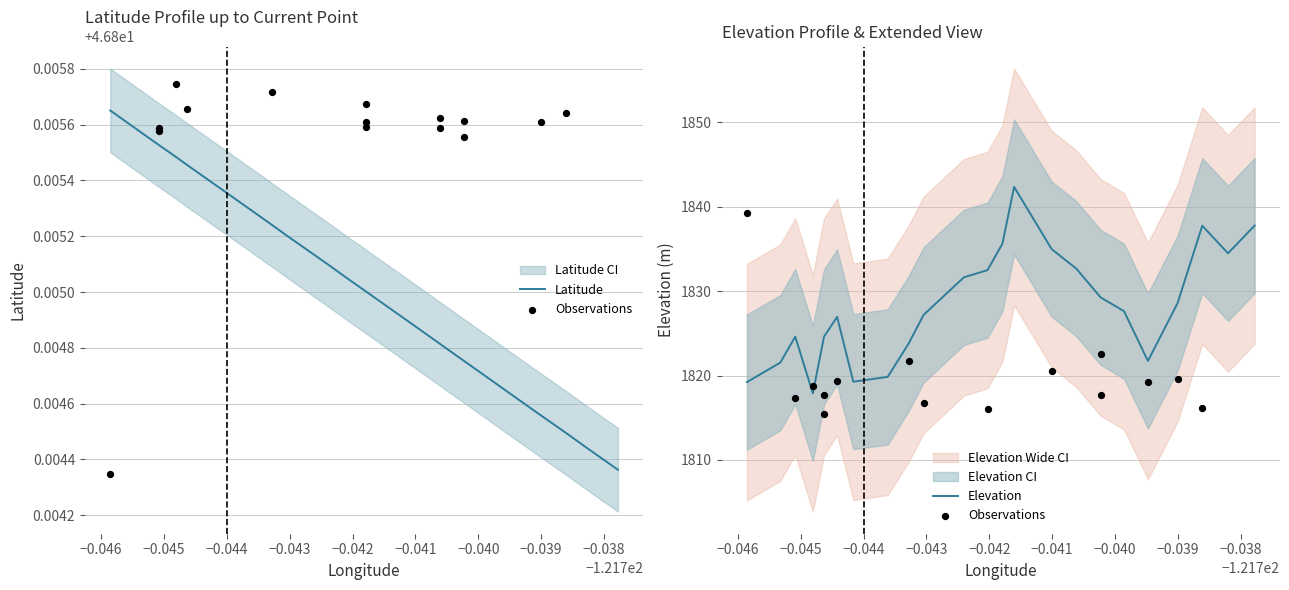

Which series has the largest Y range (max minus min)?

Elevation